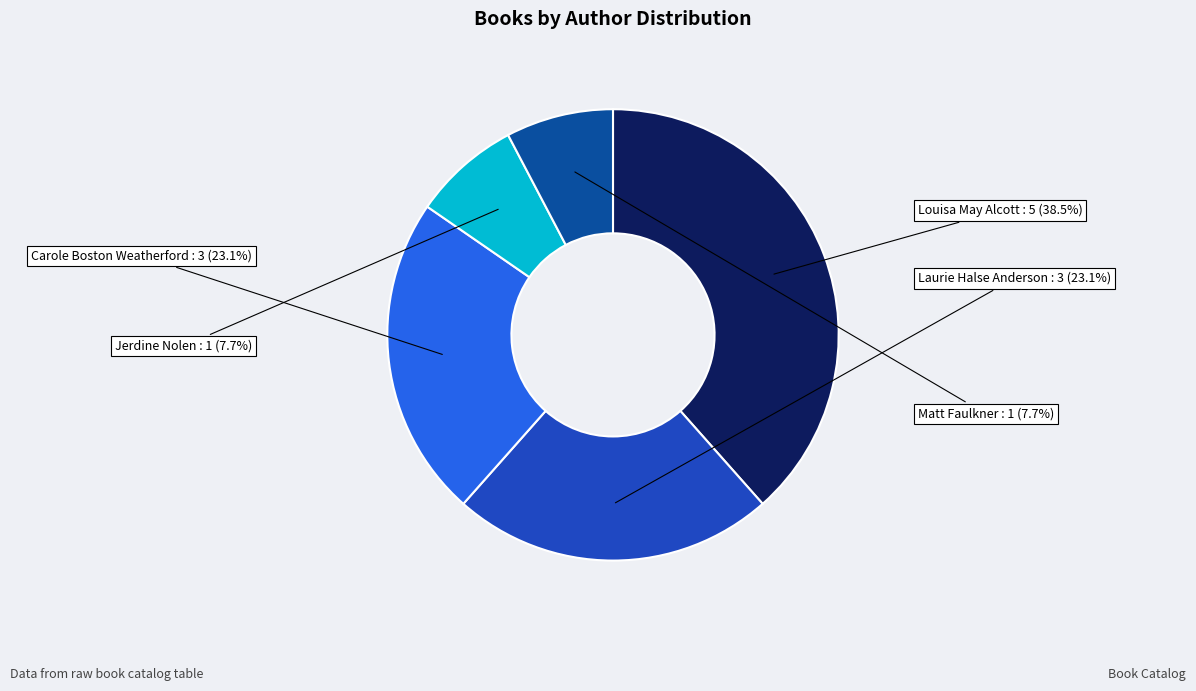

Does any single category account for the majority?

No